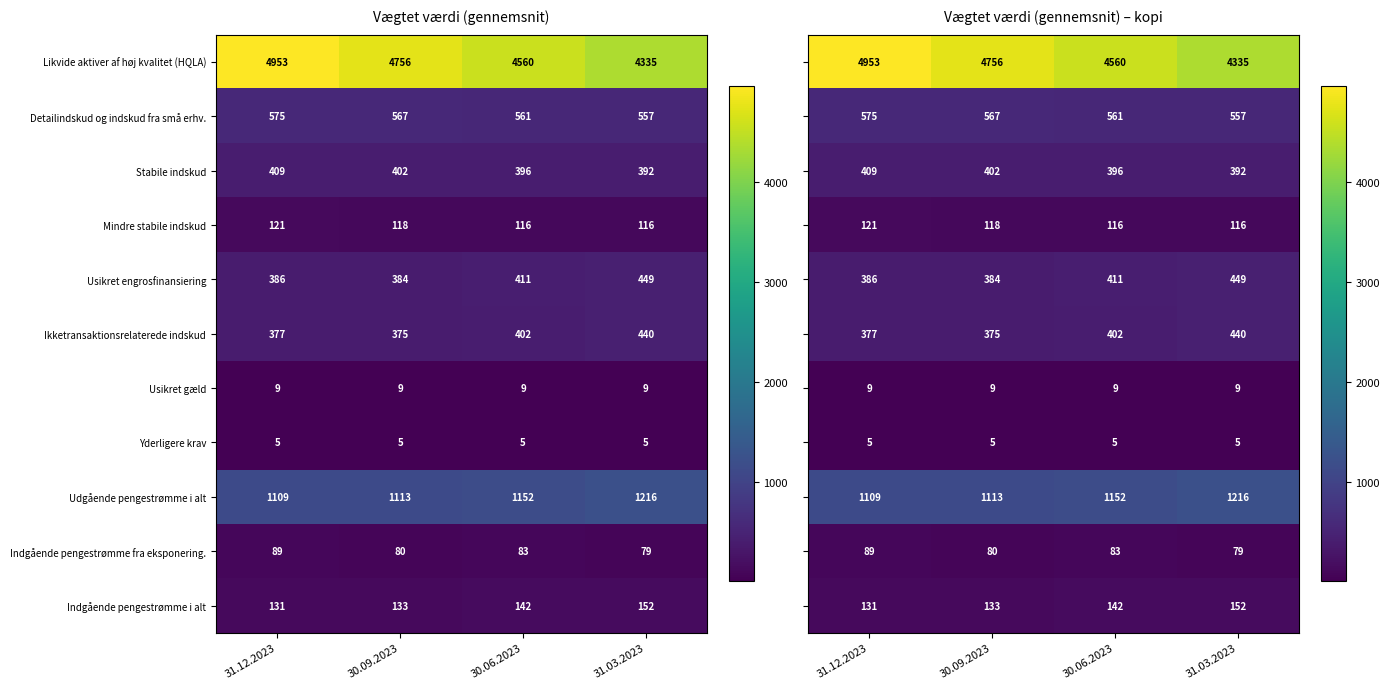

Is the value of Stabile indskud at 30.06.2023 greater than the value of Indgående pengestrømme fra eksponering. at 31.12.2023?

Yes